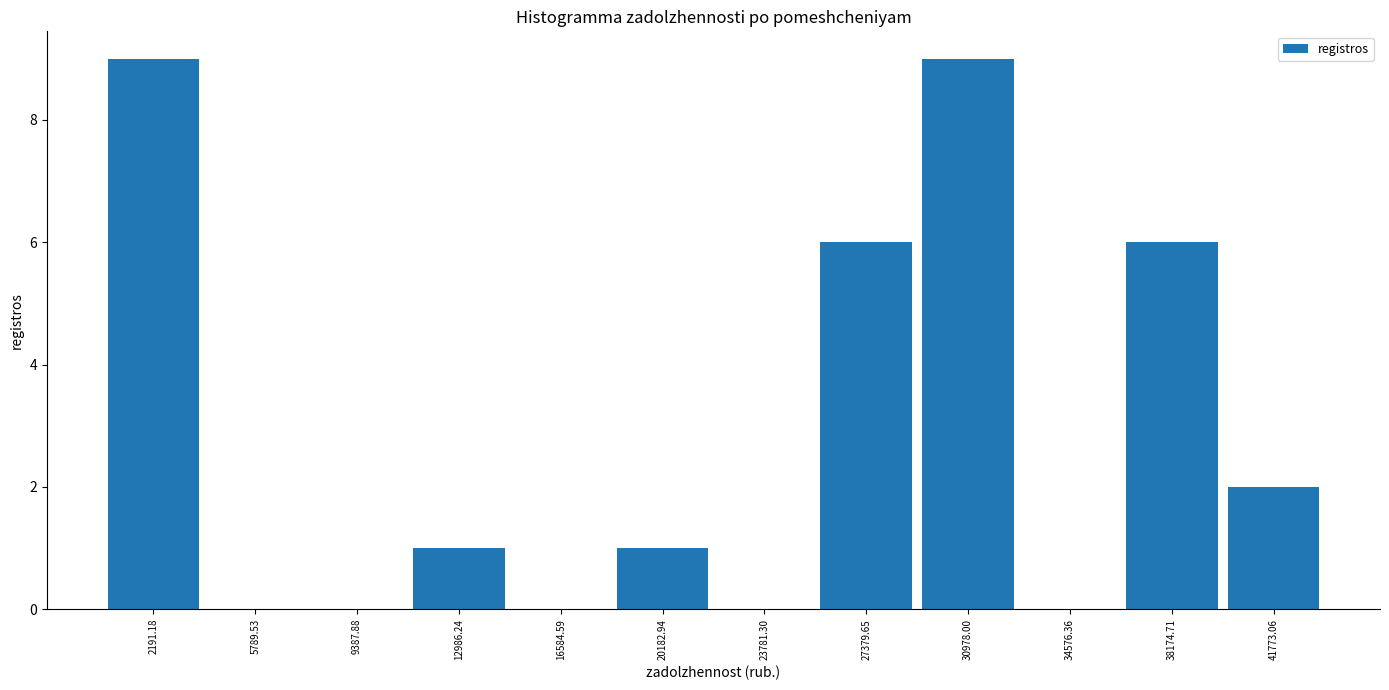

Reading left to right, transcribe this chart: for each bar, give the range it covers on the x-axis and its height. Neither the bar edges nor the heights are printed on the chart, so give them approximately, as read against the axes.

500 to 4000: 9
4000 to 7500: 0
7500 to 11000: 0
11000 to 15000: 1
15000 to 18500: 0
18500 to 22000: 1
22000 to 25500: 0
25500 to 29000: 6
29000 to 33000: 9
33000 to 36500: 0
36500 to 40000: 6
40000 to 43500: 2